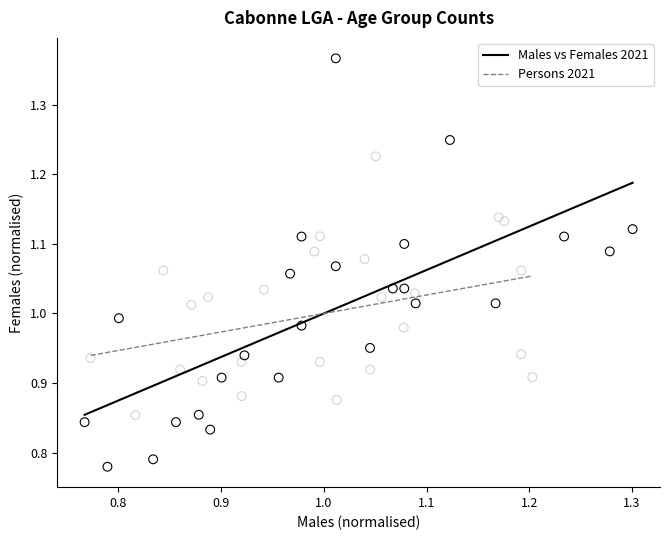

What are all the series names shown in the legend?

Males vs Females 2021, Persons 2021